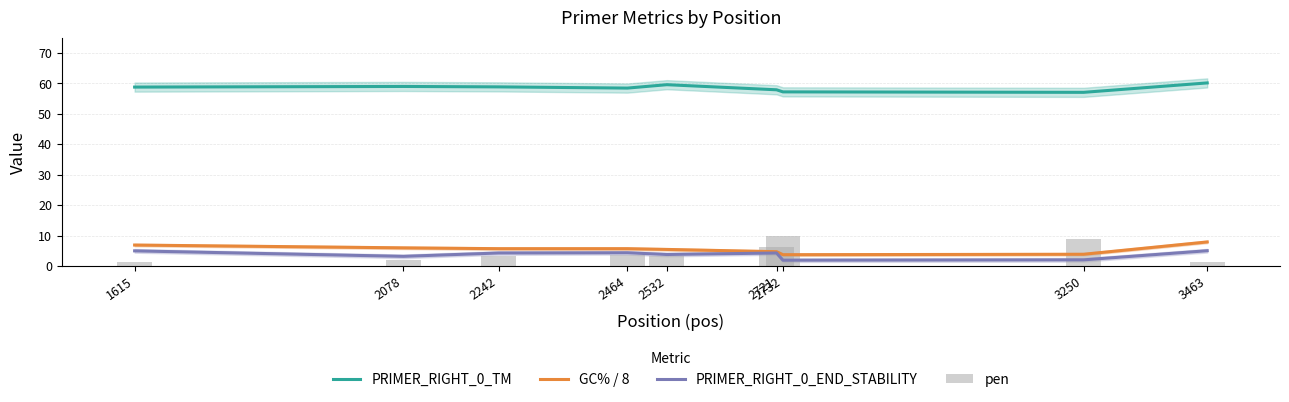

How many data points in PRIMER_RIGHT_0_TM are less than 58?

3